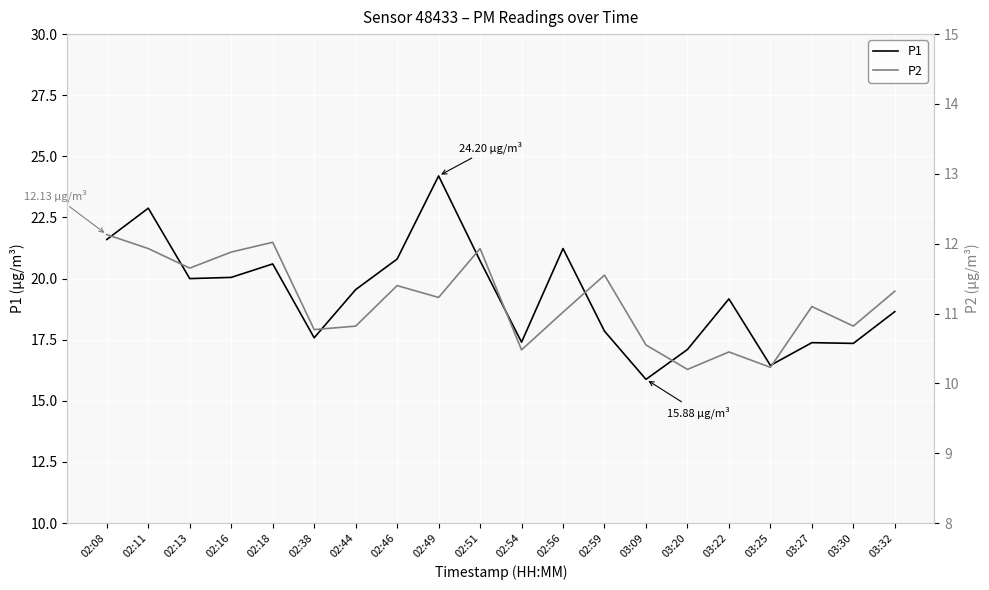

The value of P2 at 02:08 is 21.2. True or false?

False